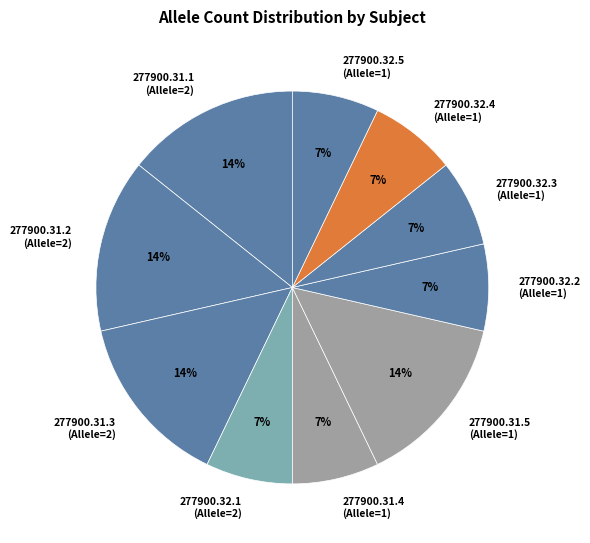

How many segments does this pie chart have?

10